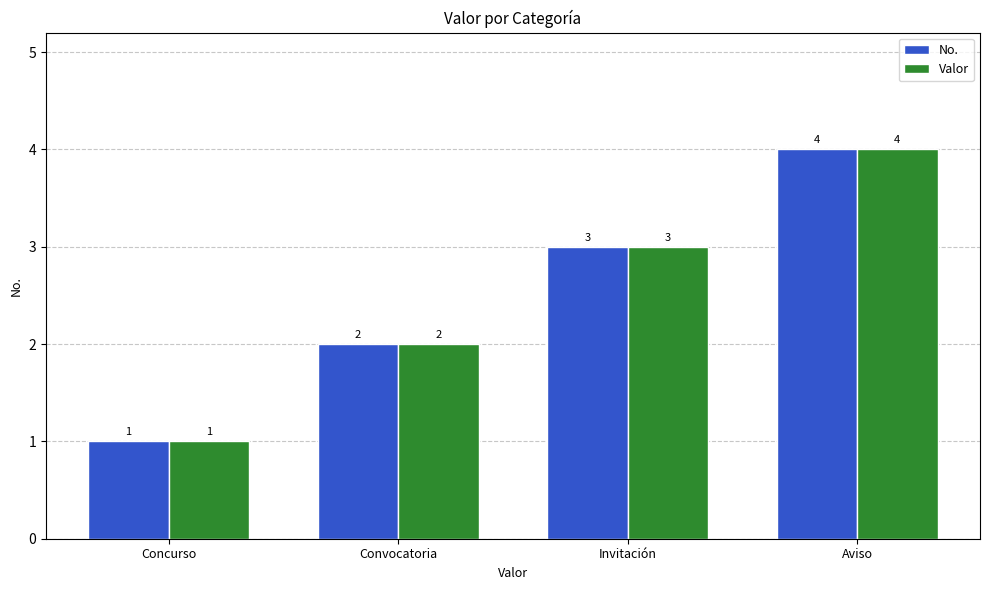

List the labels in order of No. value, smallest first.

Concurso, Convocatoria, Invitación, Aviso